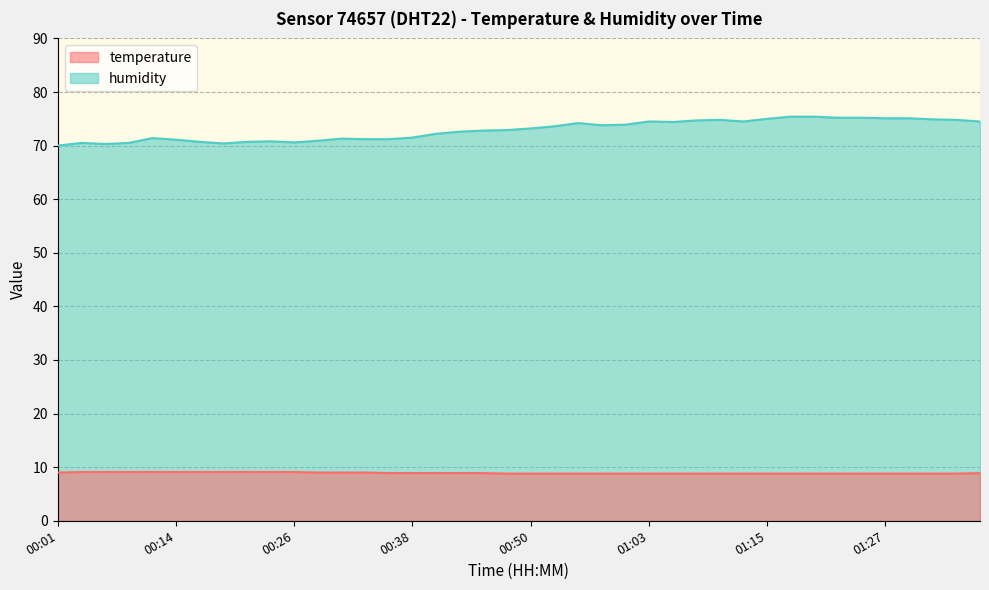

What position from the right is 01:17?

9